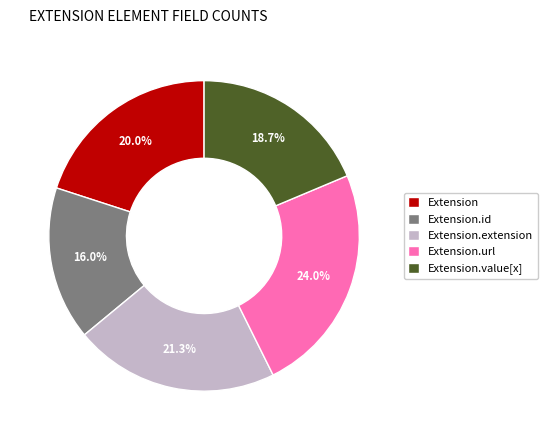

What is the smallest slice in the pie chart?

Extension.id